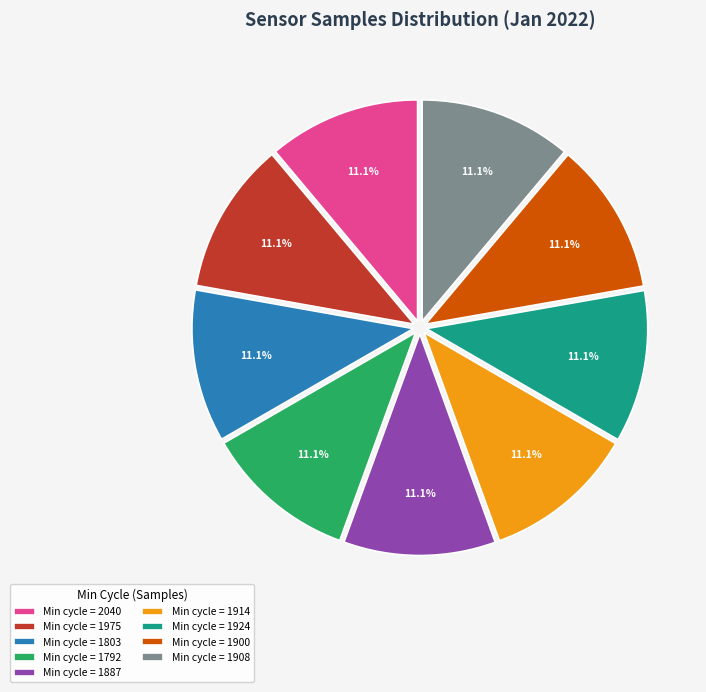

Combined, do Min cycle = 1924 and Min cycle = 2040 account for over 50%?

No